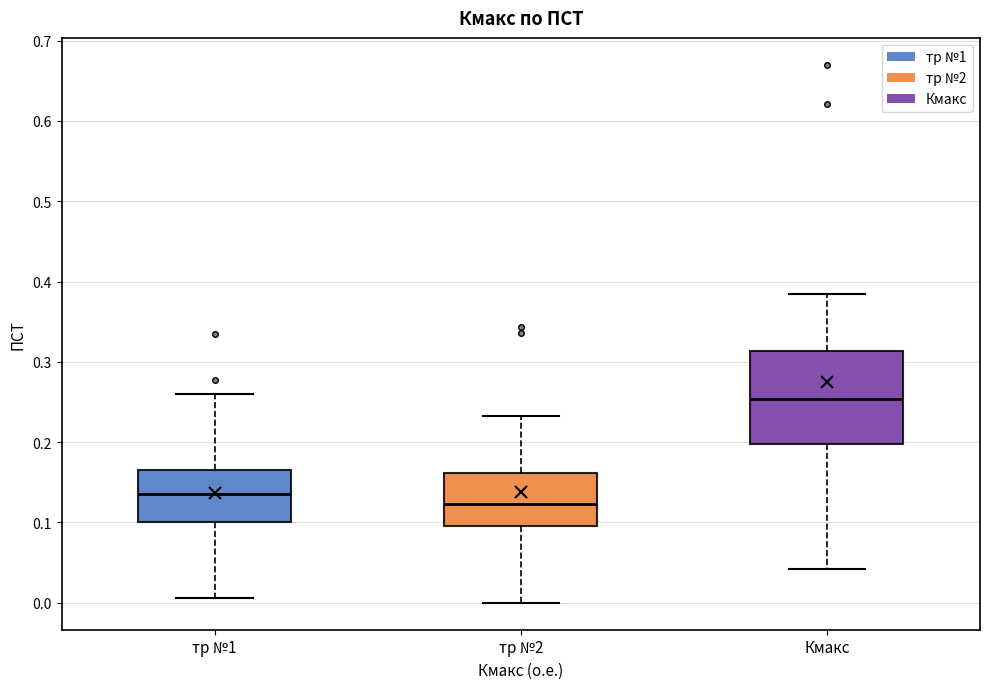

Reading left to right, transcribe this box plot: for each box, give where its median line is, the range the box spans, and where its two whiskers end, as read against the y-axis. The values are not printed on the chart, so give them approximately, as read against the axis.

тр №1: median 0.14, box 0.10 to 0.17, whiskers 0.01 to 0.26
тр №2: median 0.12, box 0.10 to 0.16, whiskers 0.00 to 0.23
Кмакс: median 0.25, box 0.20 to 0.31, whiskers 0.04 to 0.38